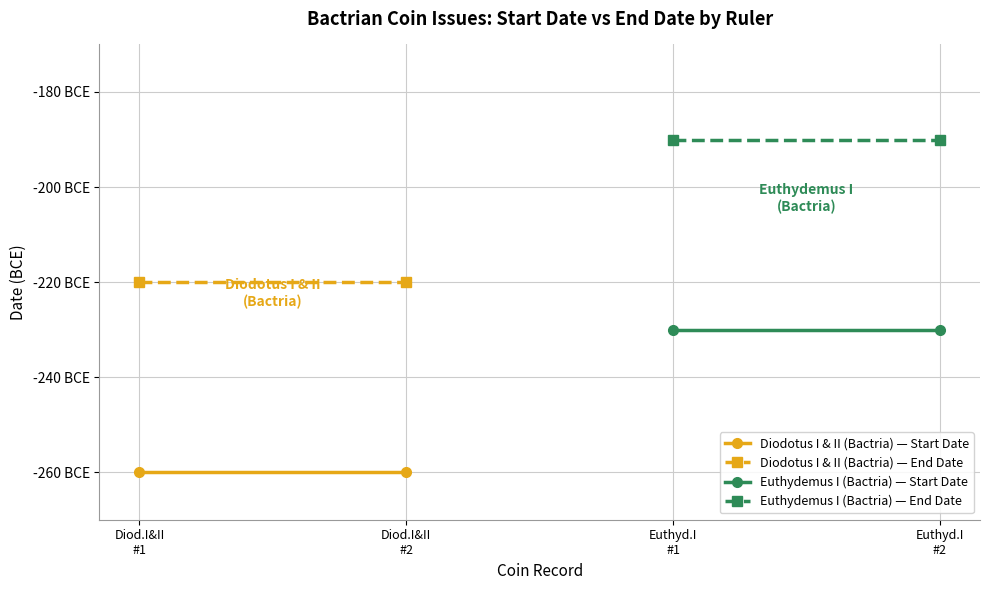

Reading right to left, extract all data points from this chart.

Diodotus I & II (Bactria) — Start Date: -260	-260
Diodotus I & II (Bactria) — End Date: -220	-220
Euthydemus I (Bactria) — Start Date: -230	-230
Euthydemus I (Bactria) — End Date: -190	-190